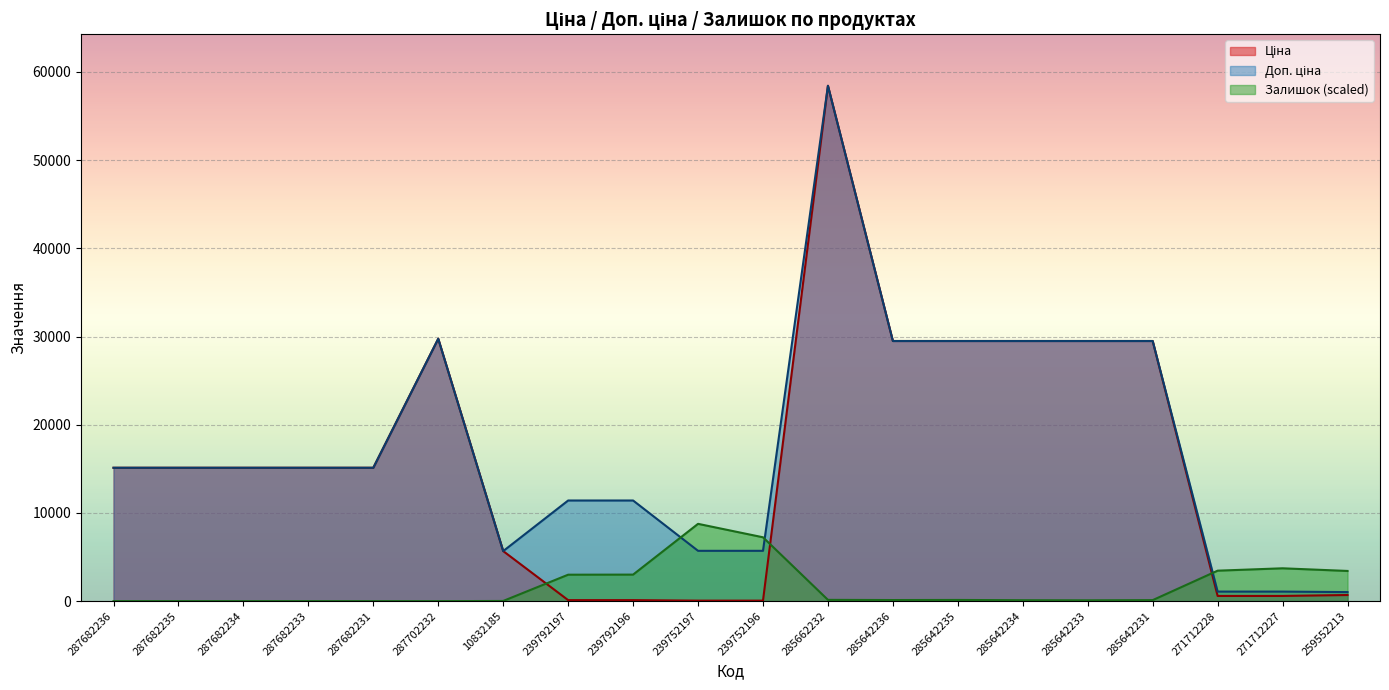

What is the total value across all series at 285642231?

59097.1